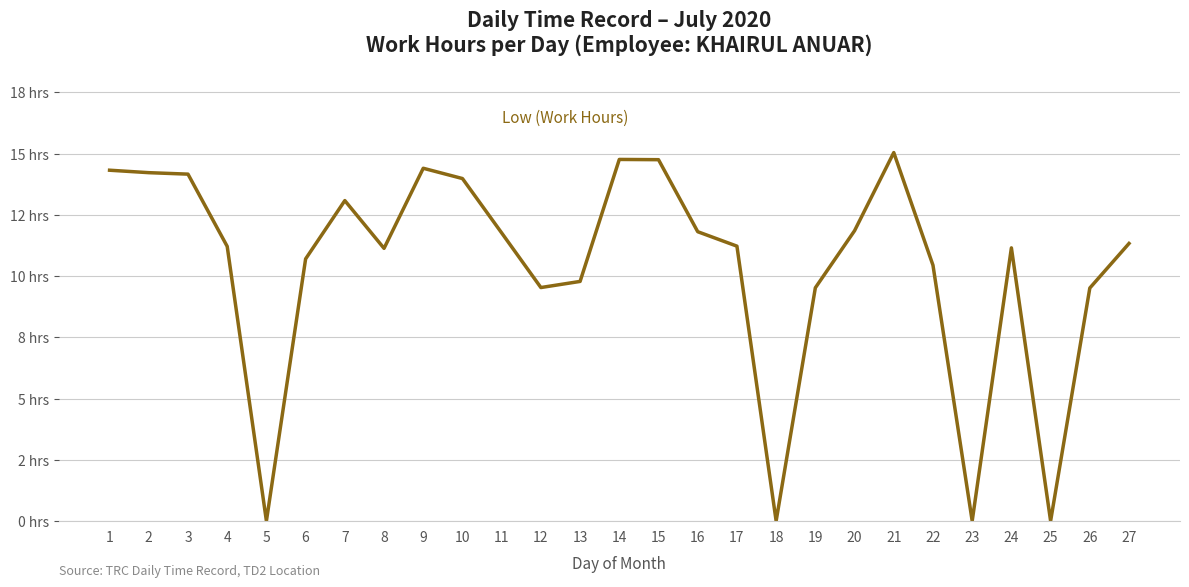

How many categories are shown in the chart?

27